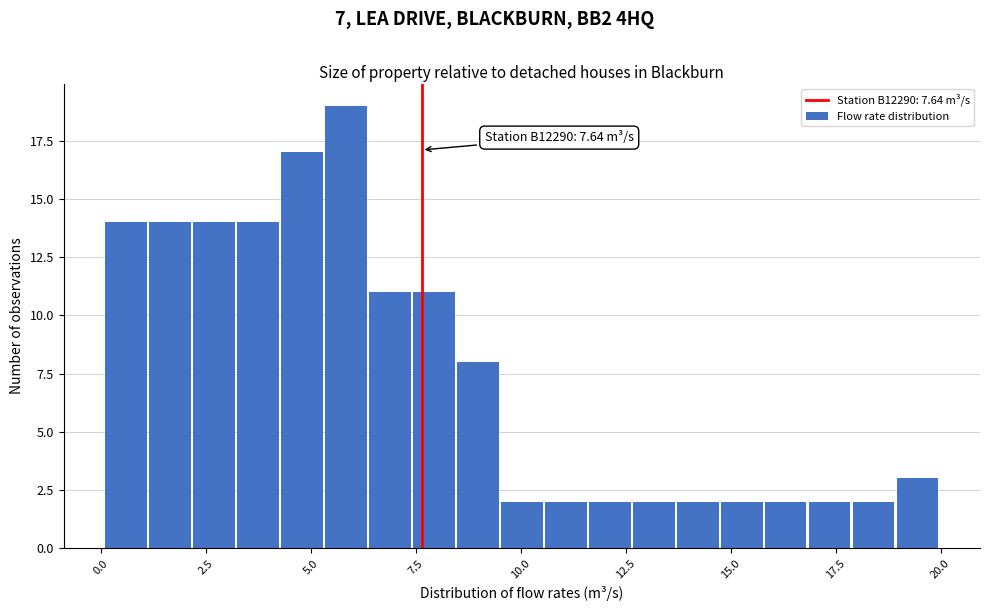

Around what value on the x-axis is the tallest bar? Give the approximate position of its centre, as read against the axis.

6.0